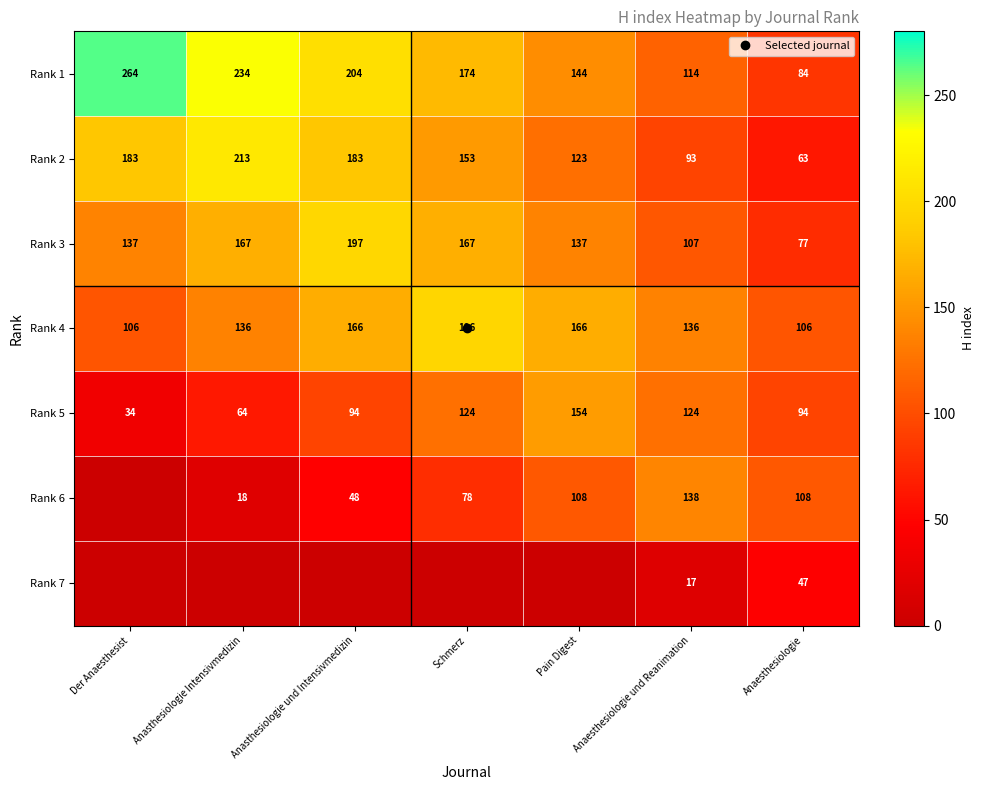

Count the Rank 6 values in the range 18 to 108.

5